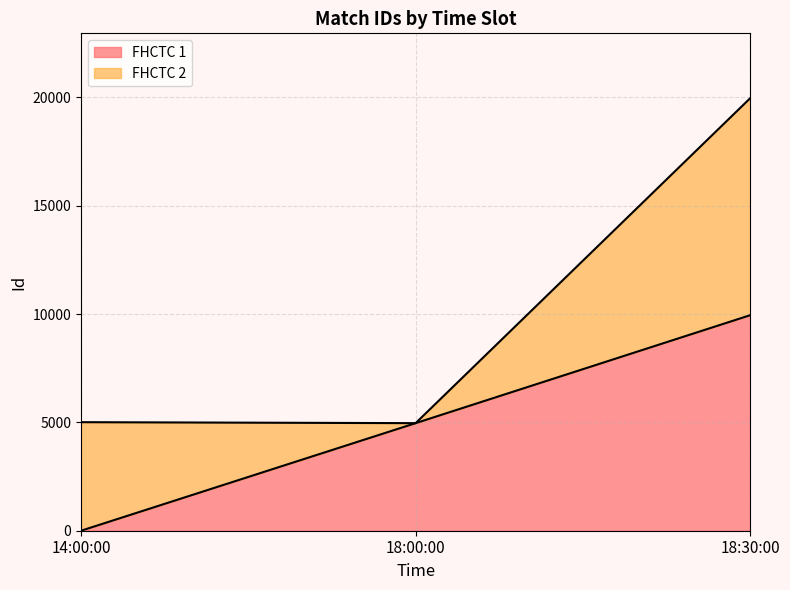

True or false: FHCTC 1 has a value of 14923 at 18:30:00.

False